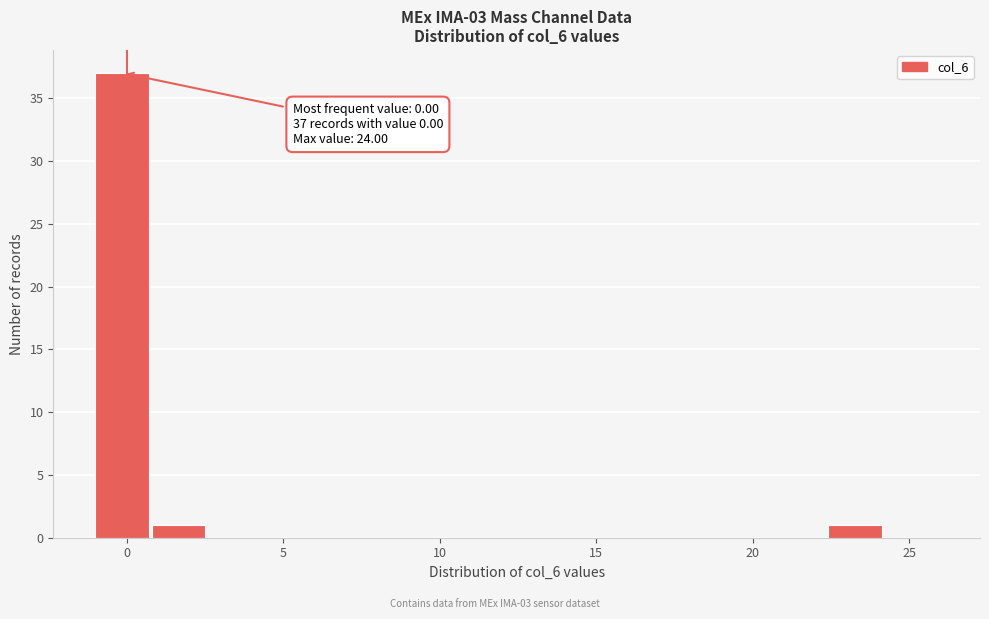

Around what value on the x-axis is the tallest bar? Give the approximate position of its centre, as read against the axis.

0.0